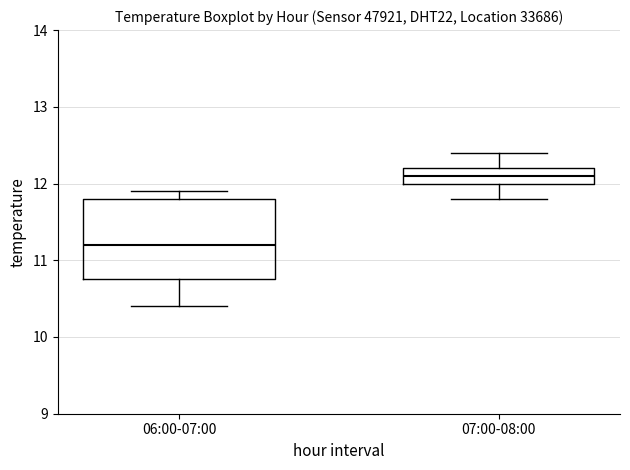

Reading left to right, transcribe this box plot: for each box, give where its median line is, the range the box spans, and where its two whiskers end, as read against the y-axis. The values are not printed on the chart, so give them approximately, as read against the axis.

06:00-07:00: median 11.2, box 10.8 to 11.8, whiskers 10.4 to 11.9
07:00-08:00: median 12.1, box 12.0 to 12.2, whiskers 11.8 to 12.4